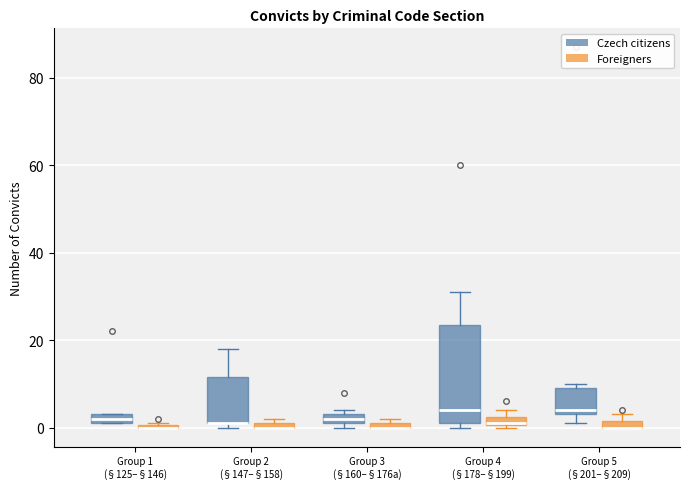

Where is the upper edge of the box for Group 3 (§160–§176a) (Czech citizens) on the y-axis? The values are not printed on the chart, so give them approximately, as read against the axis.

4